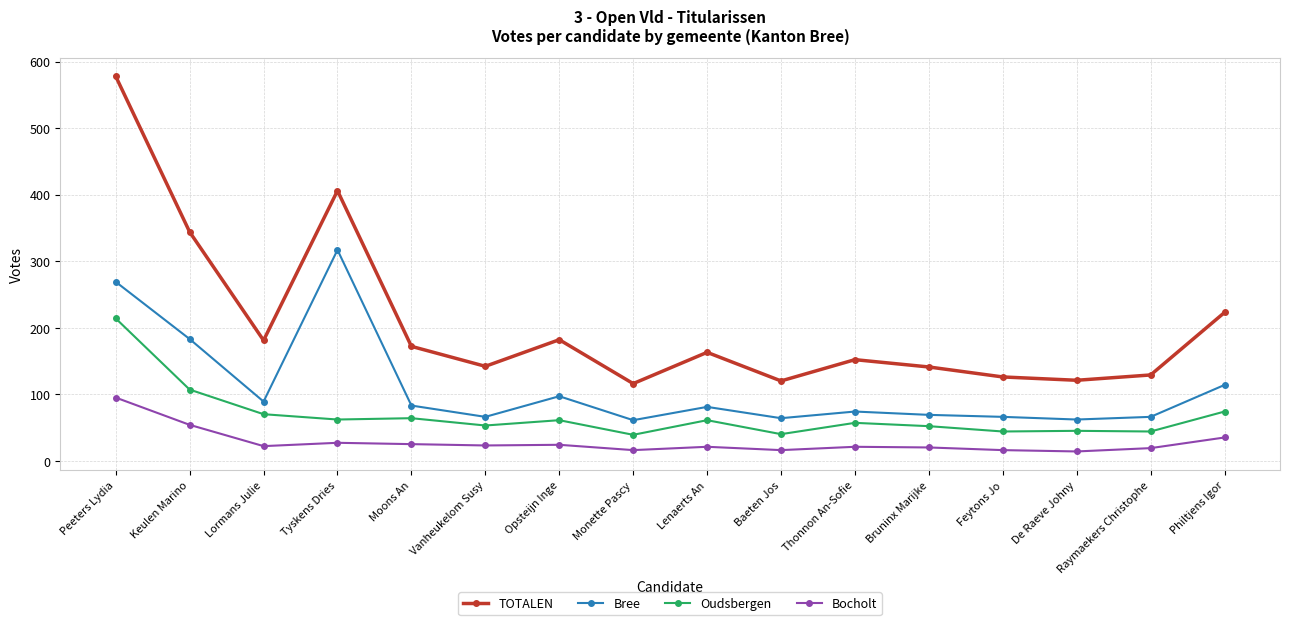

The TOTALEN series shows 370 at Philtjens Igor. True or false?

False